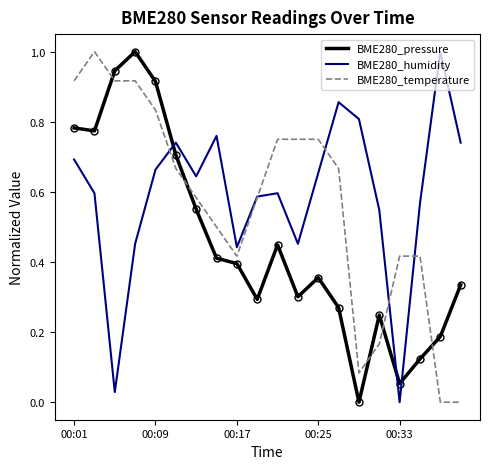

Which series ends up on top after the final intersection of BME280_pressure and BME280_humidity?

BME280_humidity